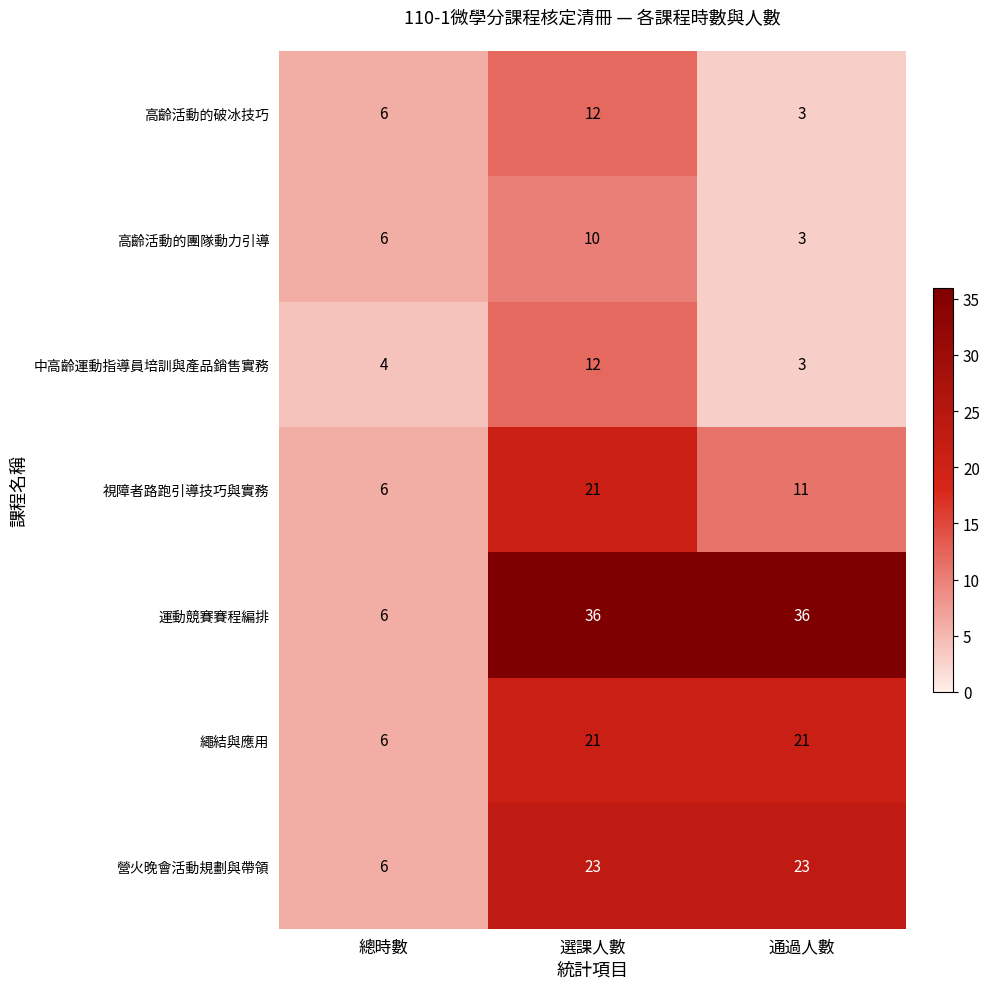

Reading left to right, list all the values displayed in this chart.

高齡活動的破冰技巧: 總時數=6	選課人數=12	通過人數=3
高齡活動的團隊動力引導: 總時數=6	選課人數=10	通過人數=3
中高齡運動指導員培訓與產品銷售實務: 總時數=4	選課人數=12	通過人數=3
視障者路跑引導技巧與實務: 總時數=6	選課人數=21	通過人數=11
運動競賽賽程編排: 總時數=6	選課人數=36	通過人數=36
繩結與應用: 總時數=6	選課人數=21	通過人數=21
營火晚會活動規劃與帶領: 總時數=6	選課人數=23	通過人數=23